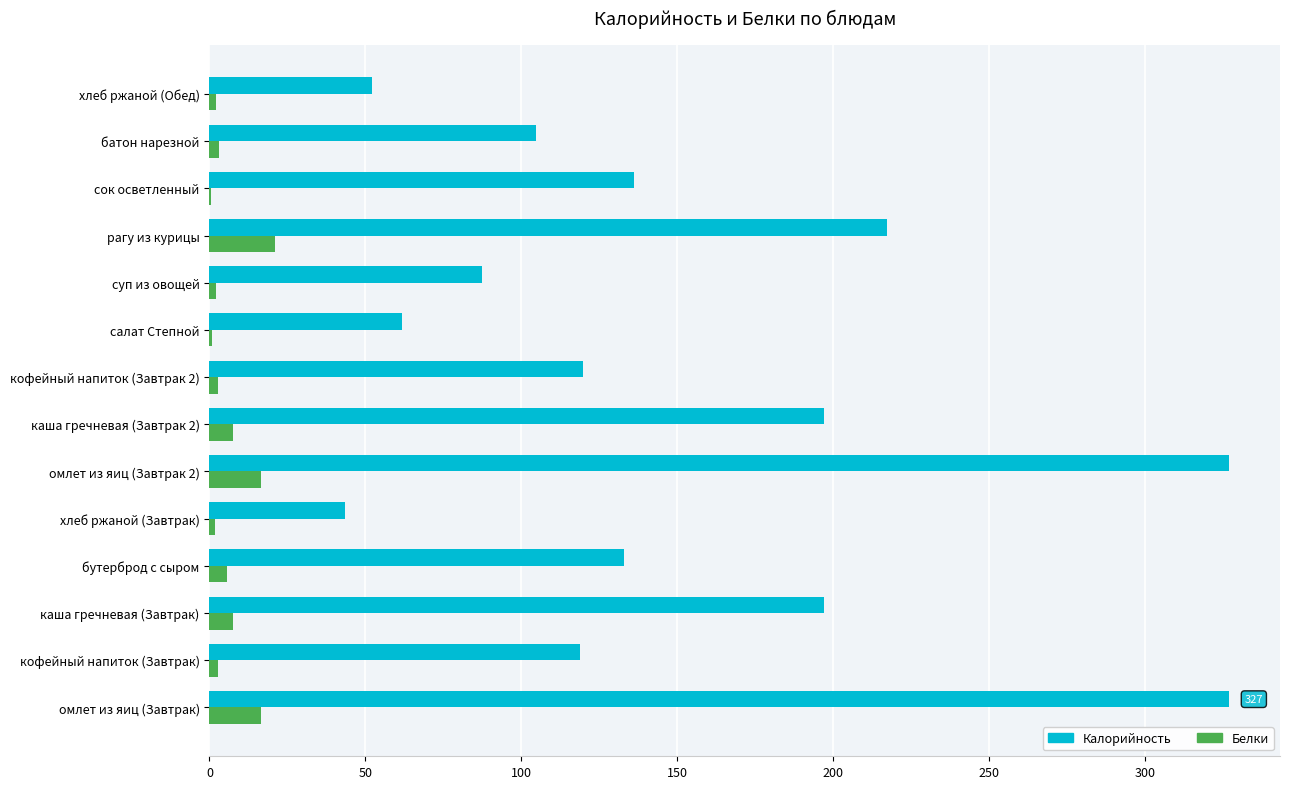

Which series changed the most between омлет из яиц (Завтрак 2) and каша гречневая (Завтрак 2)?

Калорийность